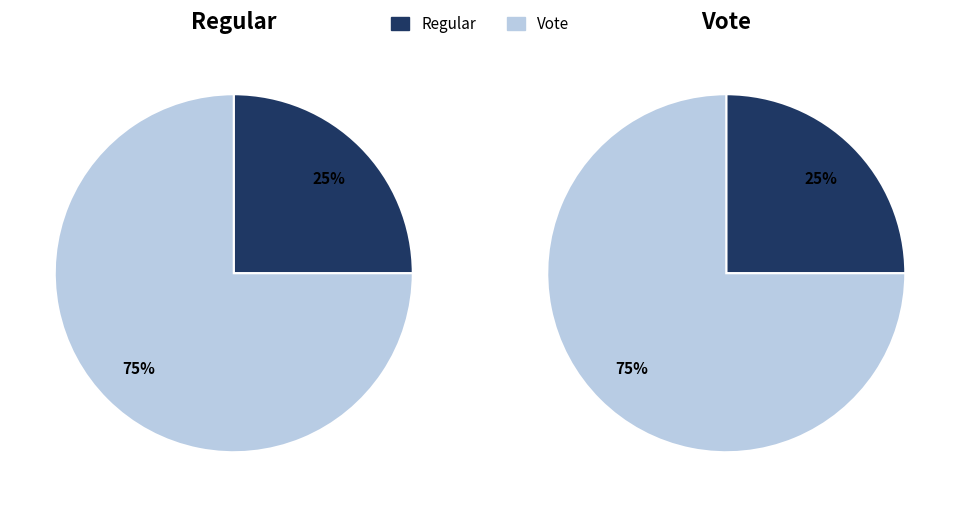

To the nearest percent, what is the combined percentage of Regular and Vote?

100%